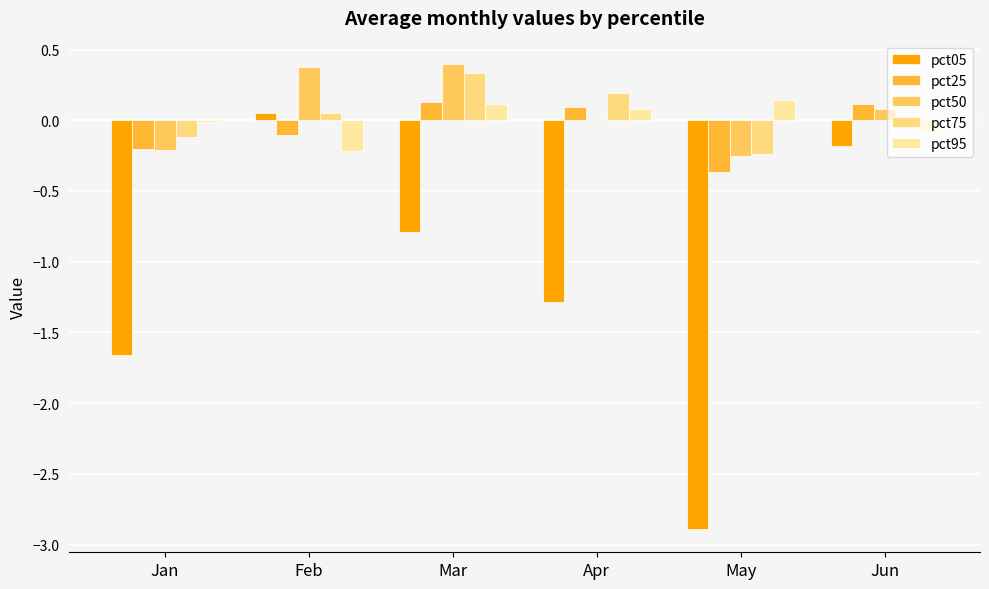

How many categories are shown in the chart?

6